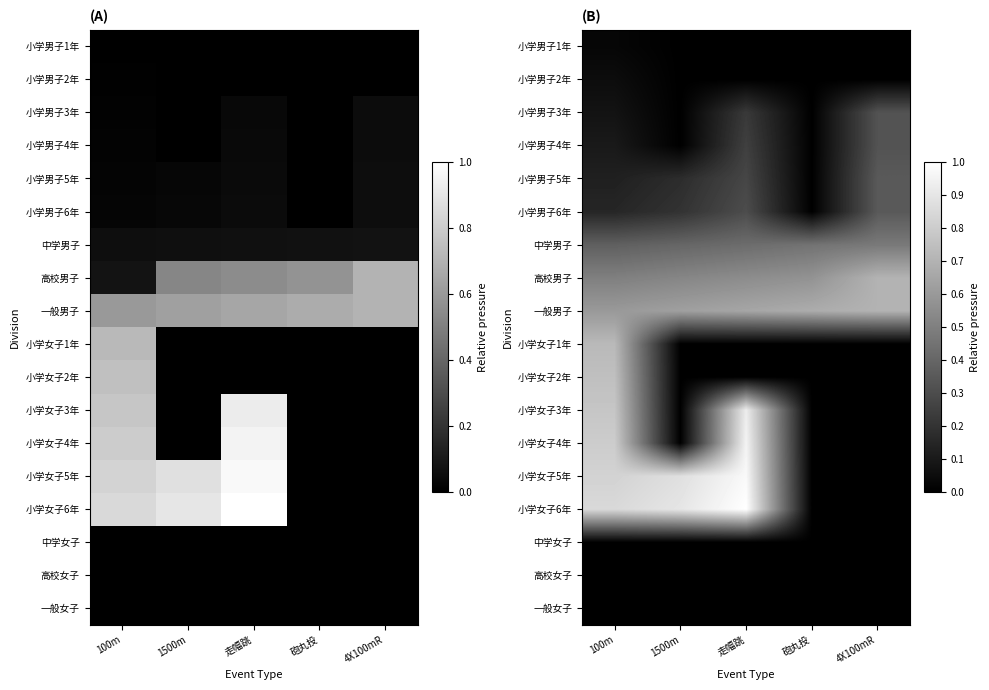

Is the value of 小学男子4年 at 4X100mR greater than the value of 小学男子5年 at 砲丸投?

Yes